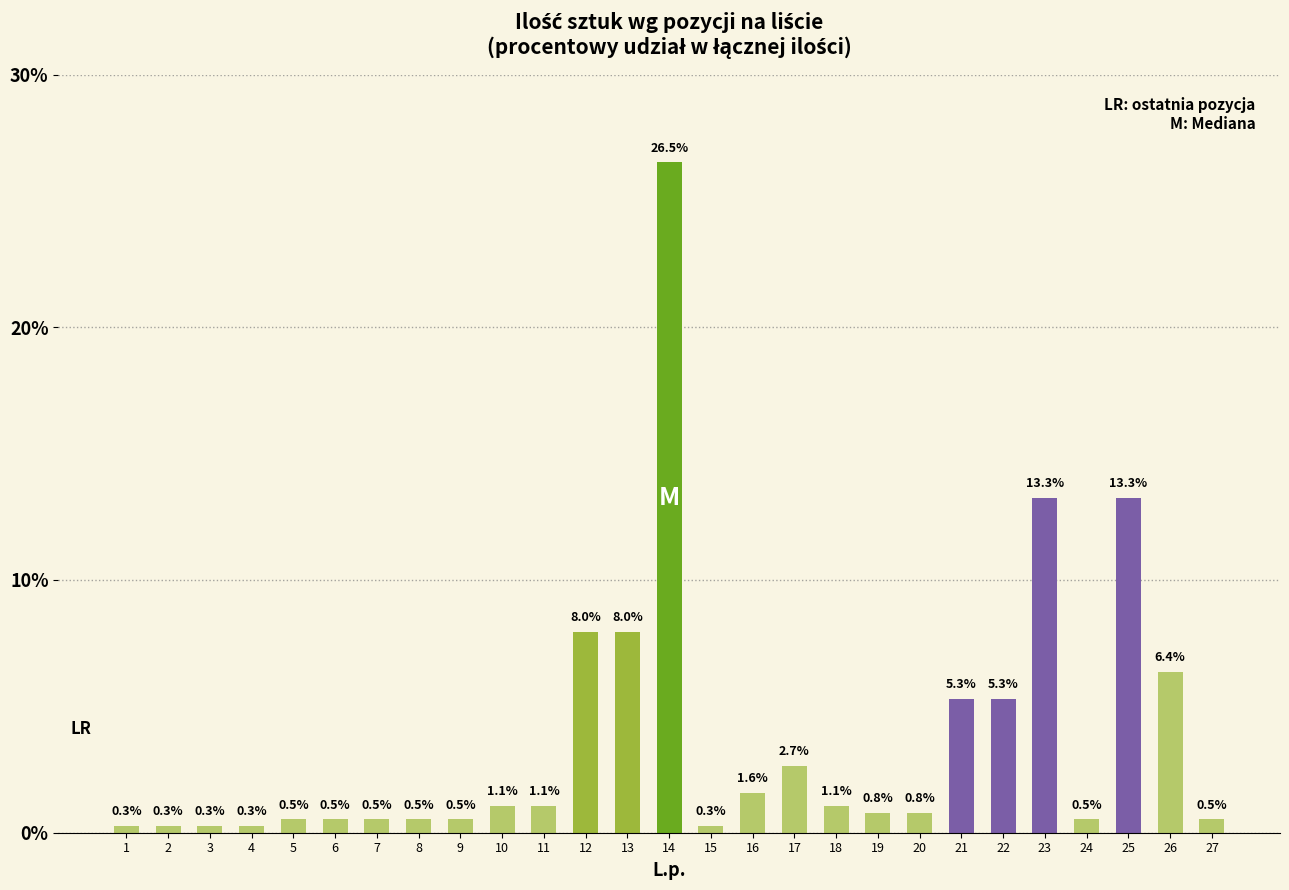

Count the number of categories in the chart.

27